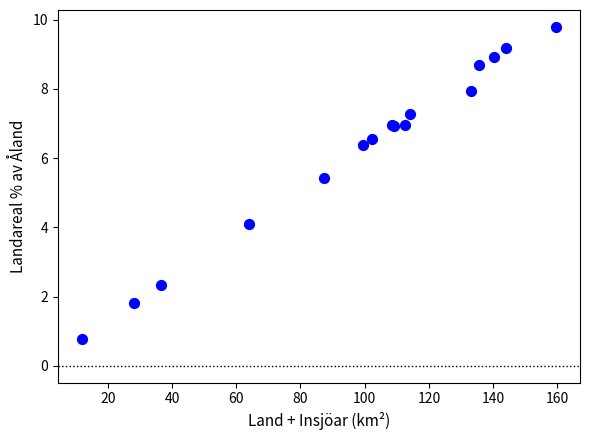

What Y value in the scatter plot is closest to 5?

5.4